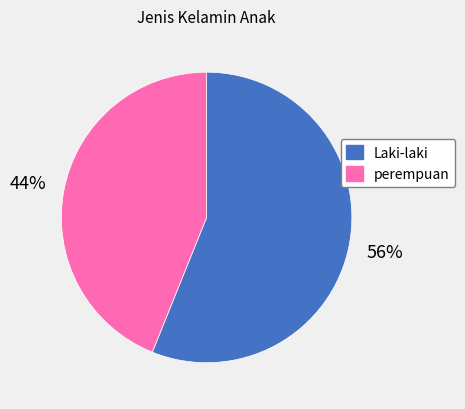

How many segments does this pie chart have?

2